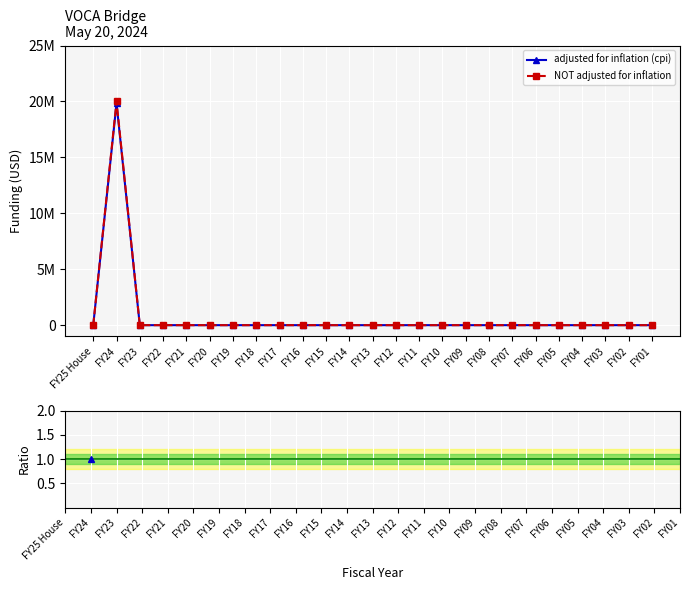

How many data points in adjusted for inflation (cpi) are above 0?

1